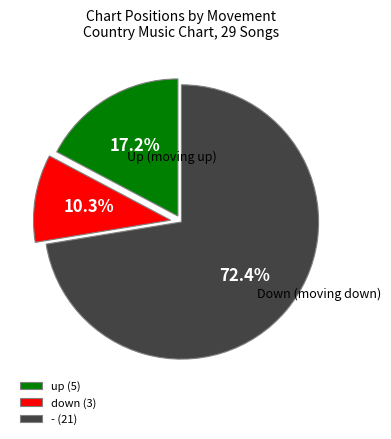

What is the ratio of the value at down to the value at up?

0.6